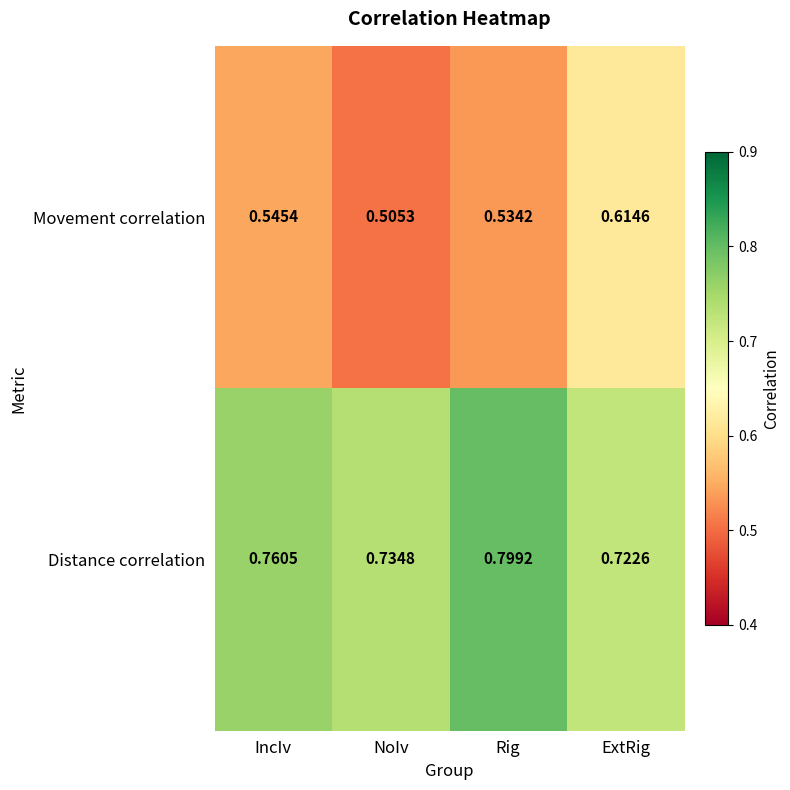

At which category is the sum across all series the highest?

ExtRig